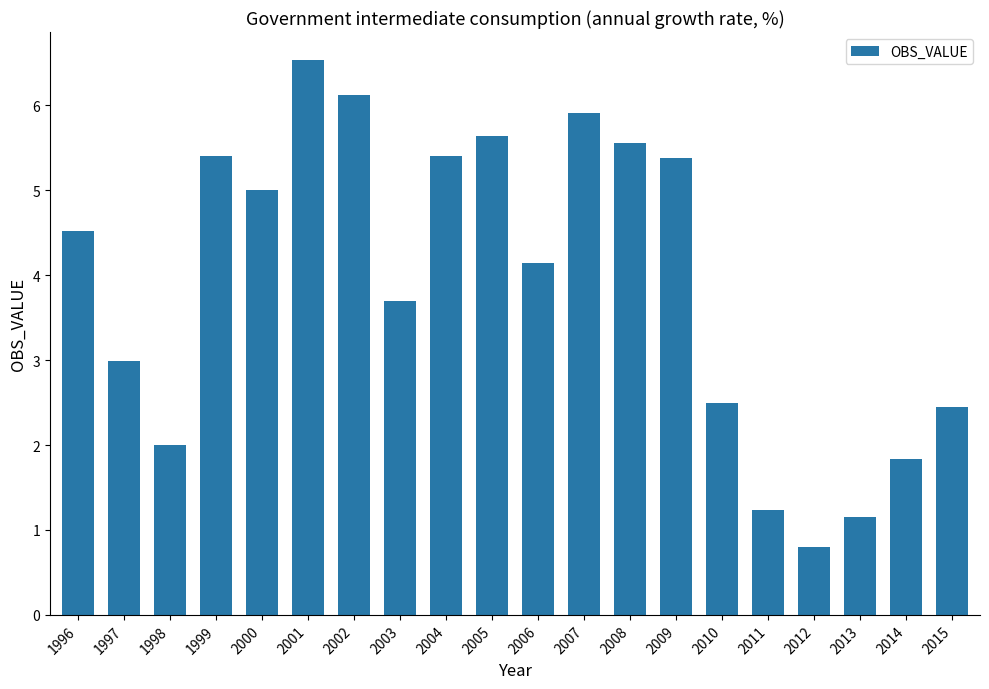

Reading left to right, extract all data points from this chart.

4.5	3.0	2.0	5.4	5.0	6.5	6.1	3.7	5.4	5.6	4.1	5.9	5.6	5.4	2.5	1.2	0.8	1.2	1.8	2.4